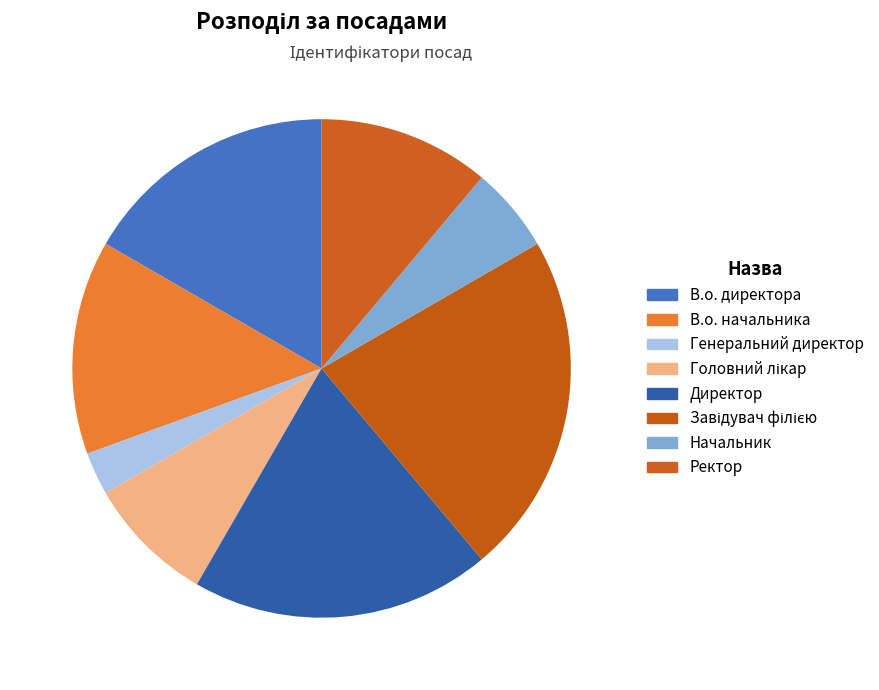

Is В.о. начальника the majority of the pie?

No